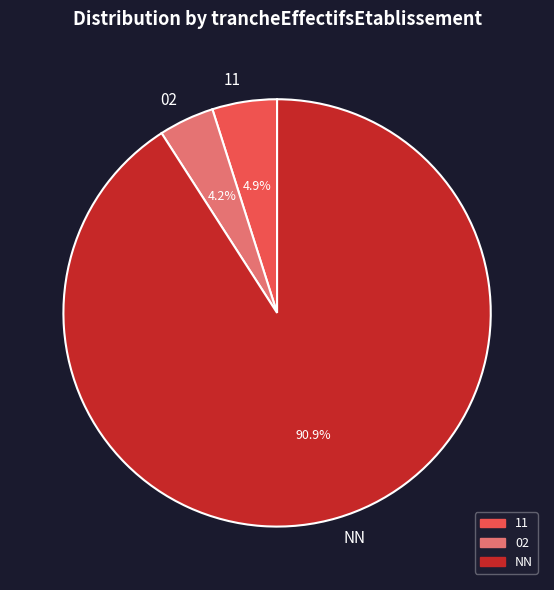

Rank the categories by value from lowest to highest.

02, 11, NN